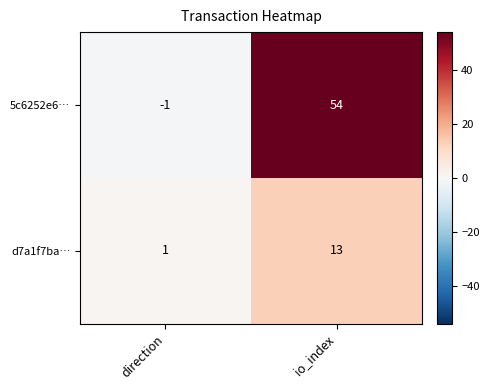

Reading left to right, extract all data points from this chart.

5c6252e6…: -1	54
d7a1f7ba…: 1	13